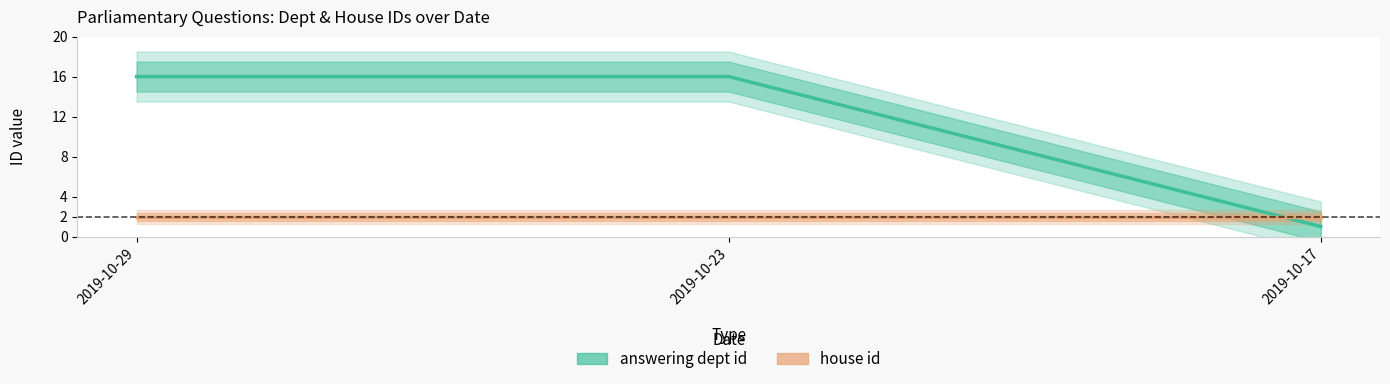

What is the value of the answering dept id point at the 3rd from the left?

1